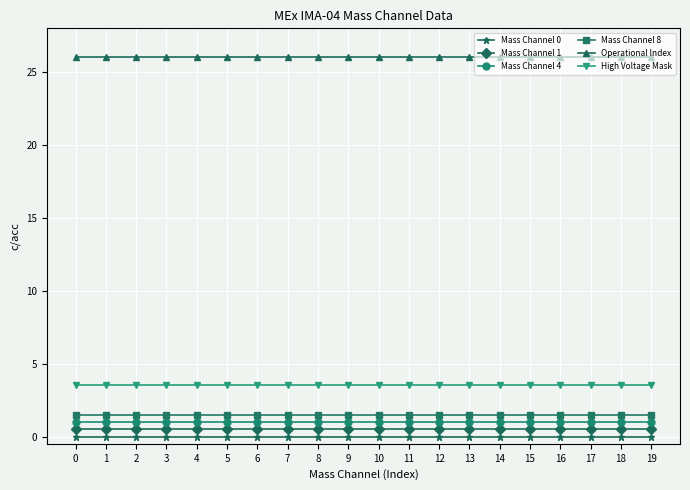

Is the value of High Voltage Mask at 6 greater than the value of Mass Channel 4 at 12?

Yes